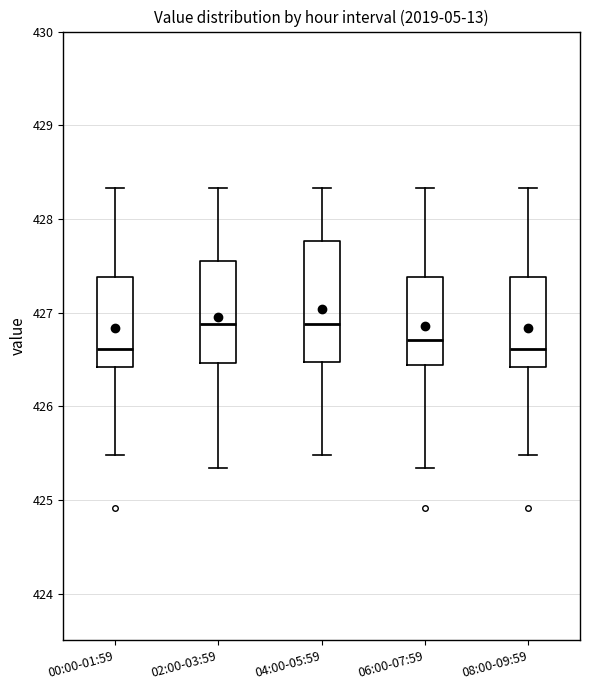

Reading left to right, read every box against the y-axis: the position of its median line, the range the box covers, and the ends of its whiskers. The values are not printed on the chart, so give them approximately, as read against the axis.

00:00-01:59: median 426.6, box 426.4 to 427.4, whiskers 425.5 to 428.3
02:00-03:59: median 426.9, box 426.5 to 427.6, whiskers 425.3 to 428.3
04:00-05:59: median 426.9, box 426.5 to 427.8, whiskers 425.5 to 428.3
06:00-07:59: median 426.7, box 426.4 to 427.4, whiskers 425.3 to 428.3
08:00-09:59: median 426.6, box 426.4 to 427.4, whiskers 425.5 to 428.3